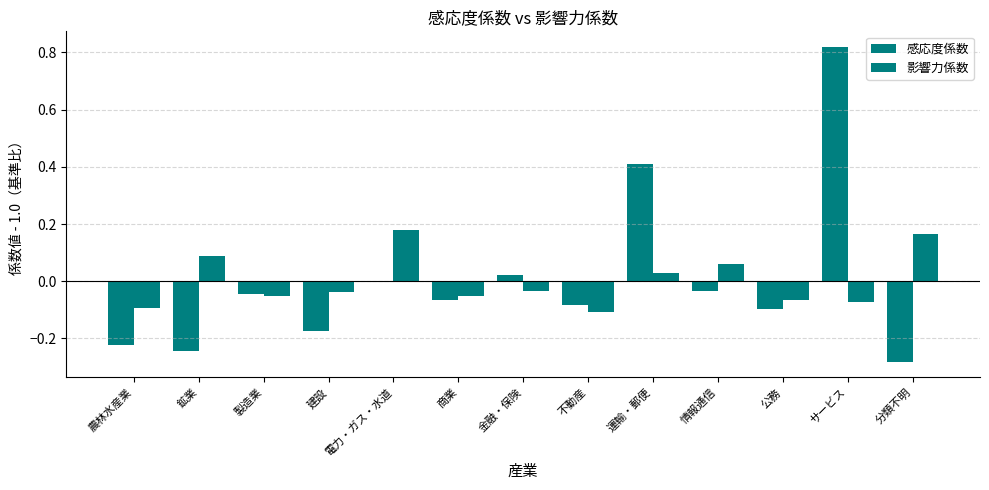

What is the label of the 10th bar from the right?

建設